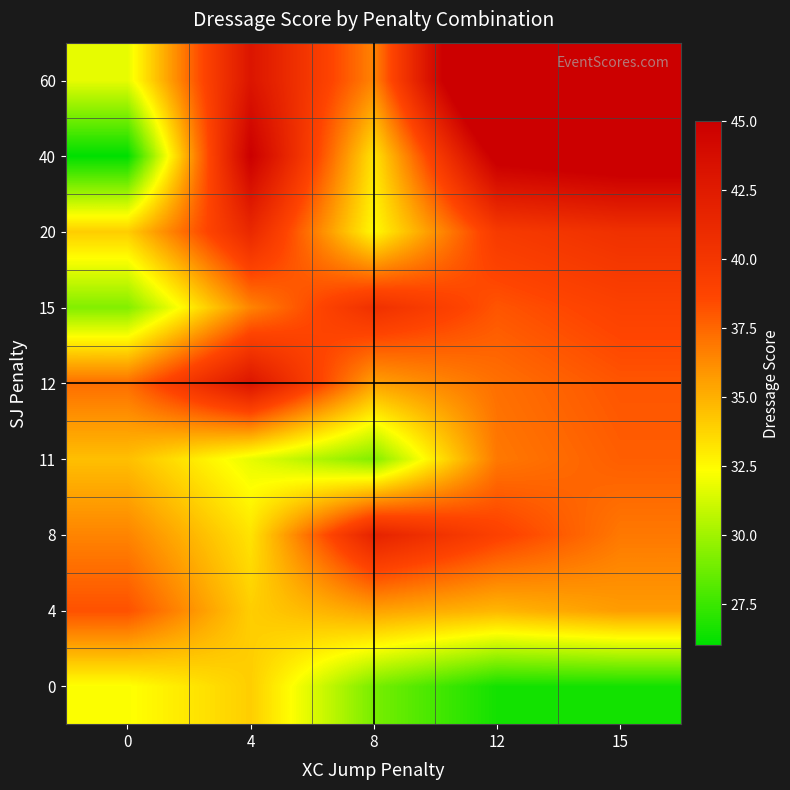

Reading left to right, extract all data points from this chart.

0: 0=32.2	4=34.0	8=29.0	12=26.5	15=26.5
4: 0=38.2	4=34.0	8=35.5	12=34.8	15=35.7
8: 0=36.5	4=33.2	8=41.8	12=39.0	15=36.9
11: 0=34.5	4=31.8	8=29.2	12=36.9	15=37.8
12: 0=37.2	4=43.0	8=35.5	12=37.2	15=38.1
15: 0=29.2	4=36.5	8=40.5	12=38.1	15=39.0
20: 0=34.0	4=41.2	8=32.5	12=39.6	15=40.5
40: 0=26.0	4=45.0	8=33.2	12=45.6	15=46.5
60: 0=31.8	4=43.0	8=36.5	12=51.6	15=52.5